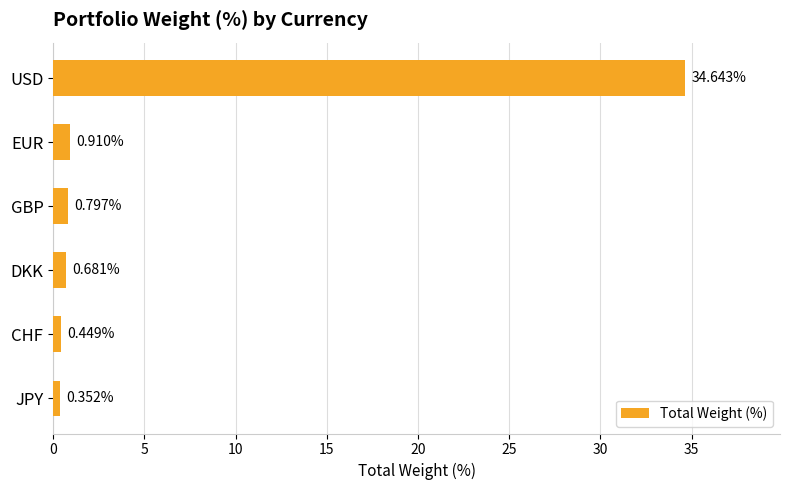

Rank the categories by value from highest to lowest.

USD, EUR, GBP, DKK, CHF, JPY